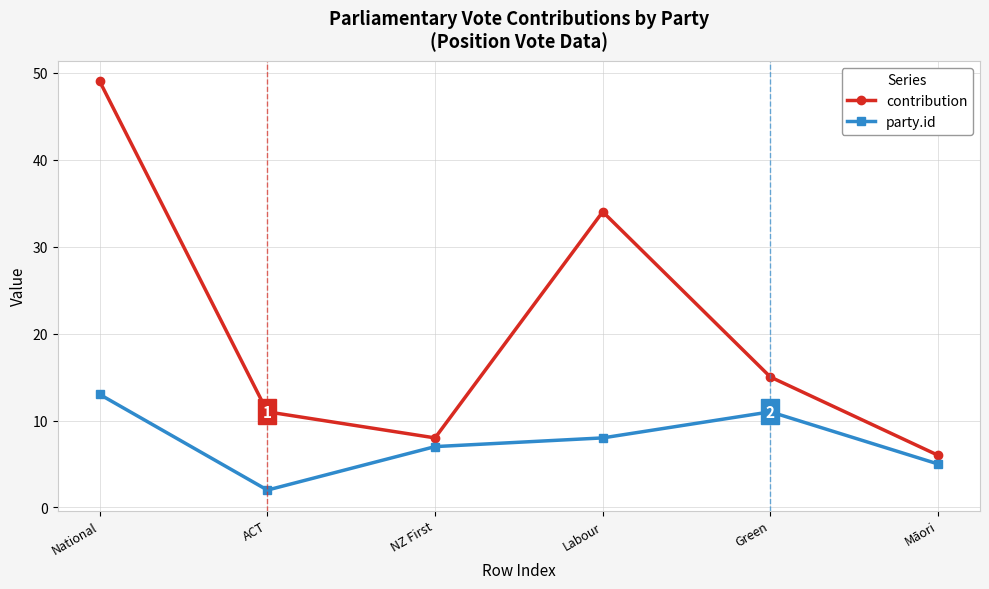

Which label corresponds to the smallest value in the chart?

ACT